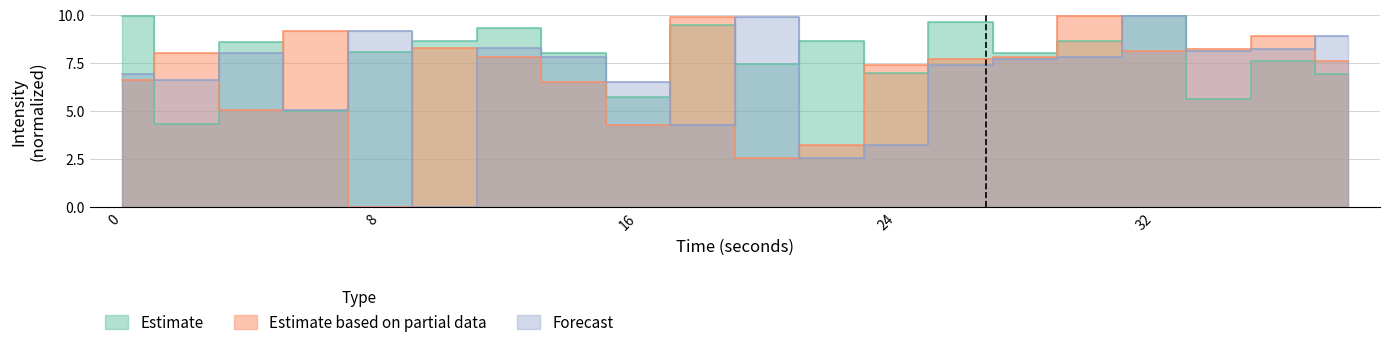

Where is the first local maximum for Estimate?

4